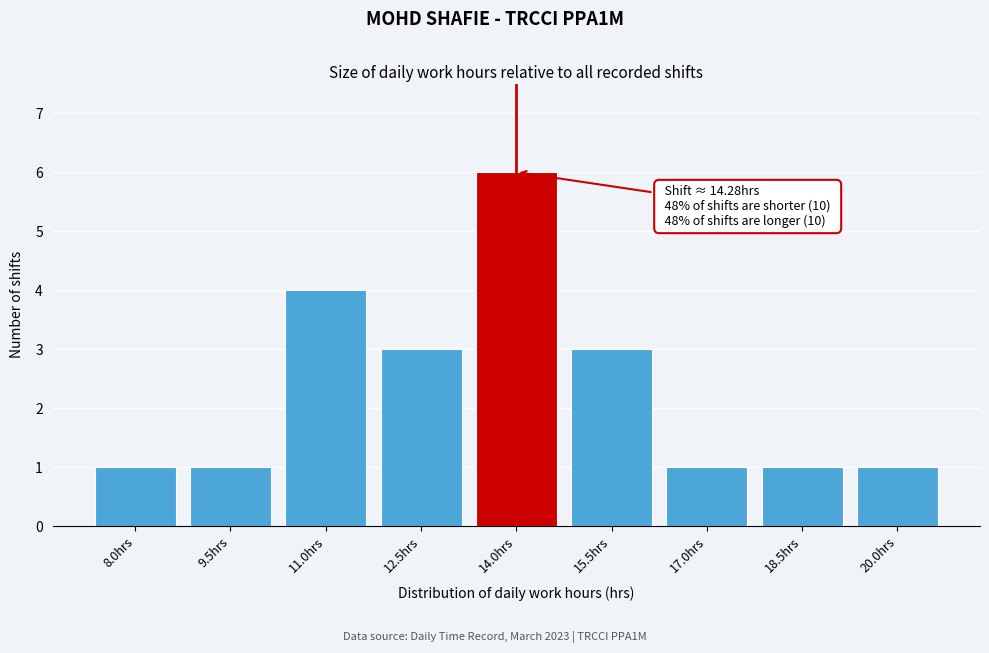

Reading right to left, transcribe all the data shown in this chart.

1	1	1	3	6	3	4	1	1